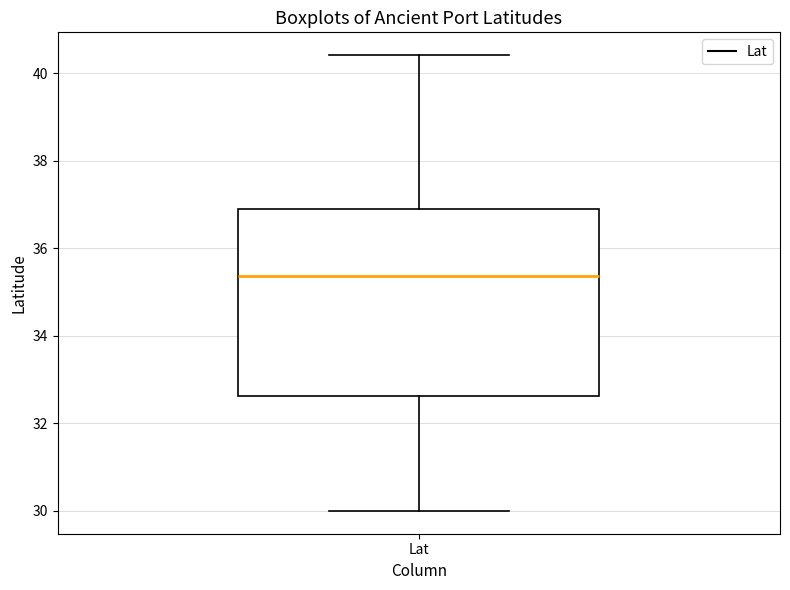

Read this box plot against the y-axis: the position of the median line, the range covered by the box, and the ends of both whiskers. The values are not printed on the chart, so give them approximately, as read against the axis.

median 35.4, box 32.6 to 36.8, whiskers 30.0 to 40.4